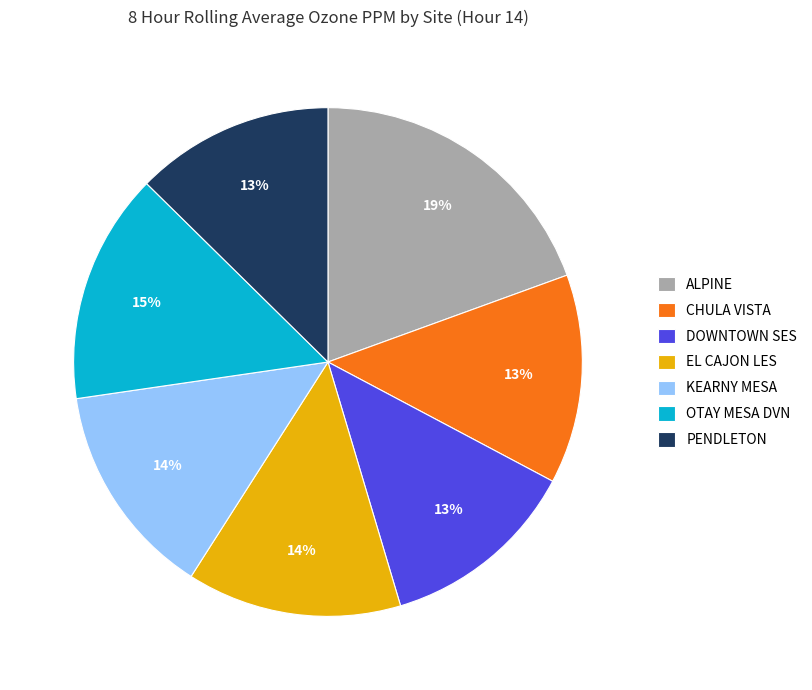

Between ALPINE and DOWNTOWN SES, which is larger?

ALPINE